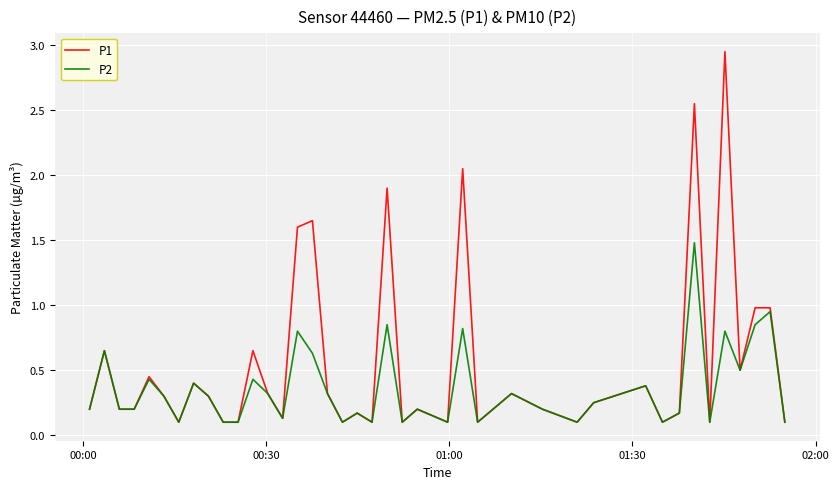

What is the maximum value for P2?

1.5